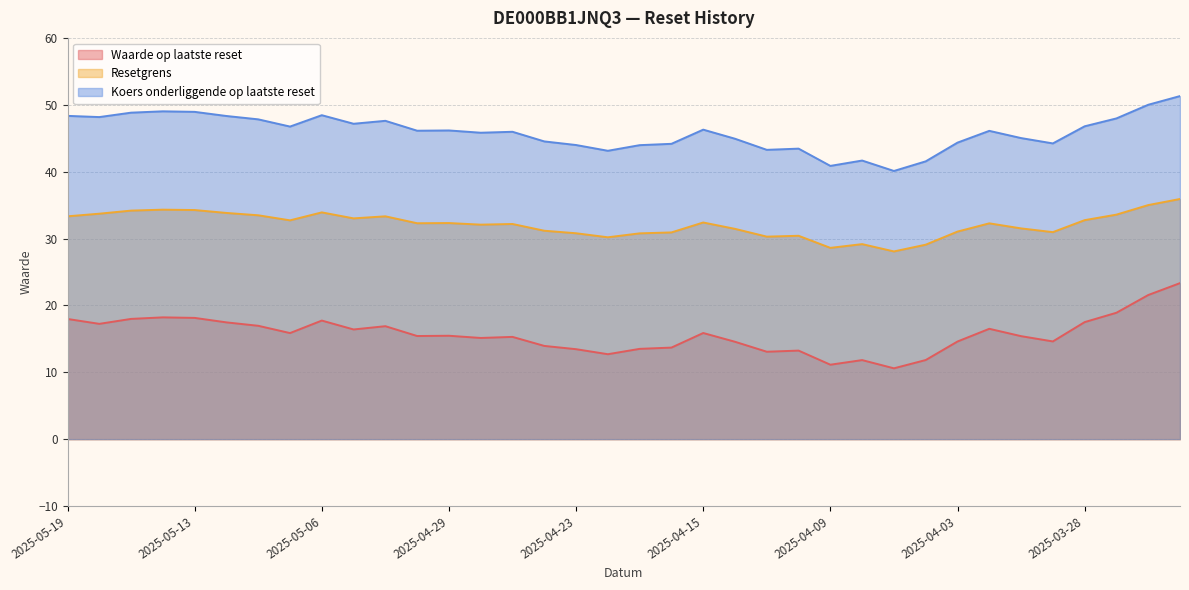

In Koers onderliggende op laatste reset, how many points are higher than both neighbors (excluding endpoints)?

9